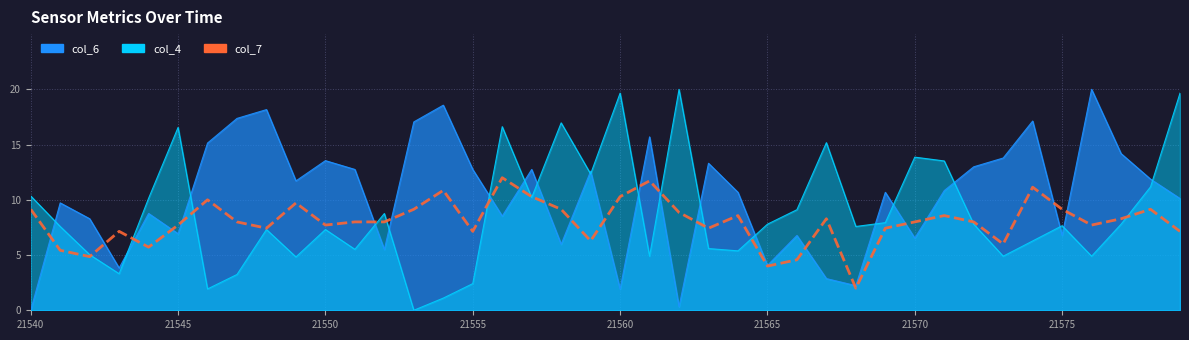

What is the maximum value shown in the chart?

12.0